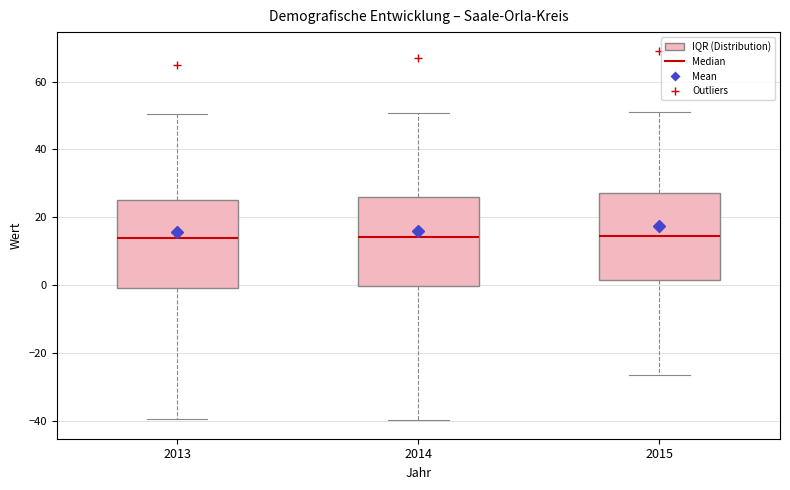

Reading left to right, read every box against the y-axis: the position of its median line, the range the box covers, and the ends of its whiskers. The values are not printed on the chart, so give them approximately, as read against the axis.

2013: median 14, box 0 to 26, whiskers -40 to 50
2014: median 14, box 0 to 26, whiskers -40 to 50
2015: median 14, box 2 to 28, whiskers -26 to 50